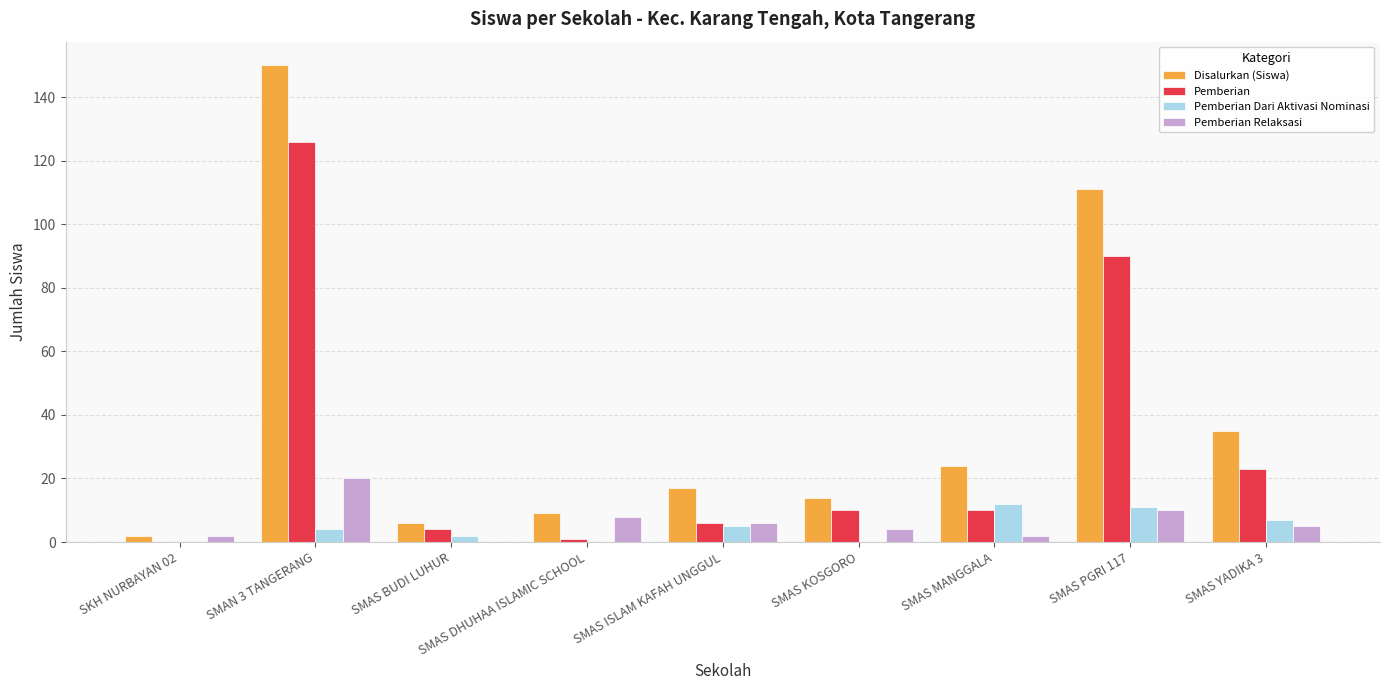

Reading left to right, what are all the values shown in this chart?

Disalurkan (Siswa): SKH NURBAYAN 02=2	SMAN 3 TANGERANG=150	SMAS BUDI LUHUR=6	SMAS DHUHAA ISLAMIC SCHOOL=9	SMAS ISLAM KAFAH UNGGUL=17	SMAS KOSGORO=14	SMAS MANGGALA=24	SMAS PGRI 117=111	SMAS YADIKA 3=35
Pemberian: SKH NURBAYAN 02=0	SMAN 3 TANGERANG=126	SMAS BUDI LUHUR=4	SMAS DHUHAA ISLAMIC SCHOOL=1	SMAS ISLAM KAFAH UNGGUL=6	SMAS KOSGORO=10	SMAS MANGGALA=10	SMAS PGRI 117=90	SMAS YADIKA 3=23
Pemberian Dari Aktivasi Nominasi: SKH NURBAYAN 02=0	SMAN 3 TANGERANG=4	SMAS BUDI LUHUR=2	SMAS DHUHAA ISLAMIC SCHOOL=0	SMAS ISLAM KAFAH UNGGUL=5	SMAS KOSGORO=0	SMAS MANGGALA=12	SMAS PGRI 117=11	SMAS YADIKA 3=7
Pemberian Relaksasi: SKH NURBAYAN 02=2	SMAN 3 TANGERANG=20	SMAS BUDI LUHUR=0	SMAS DHUHAA ISLAMIC SCHOOL=8	SMAS ISLAM KAFAH UNGGUL=6	SMAS KOSGORO=4	SMAS MANGGALA=2	SMAS PGRI 117=10	SMAS YADIKA 3=5